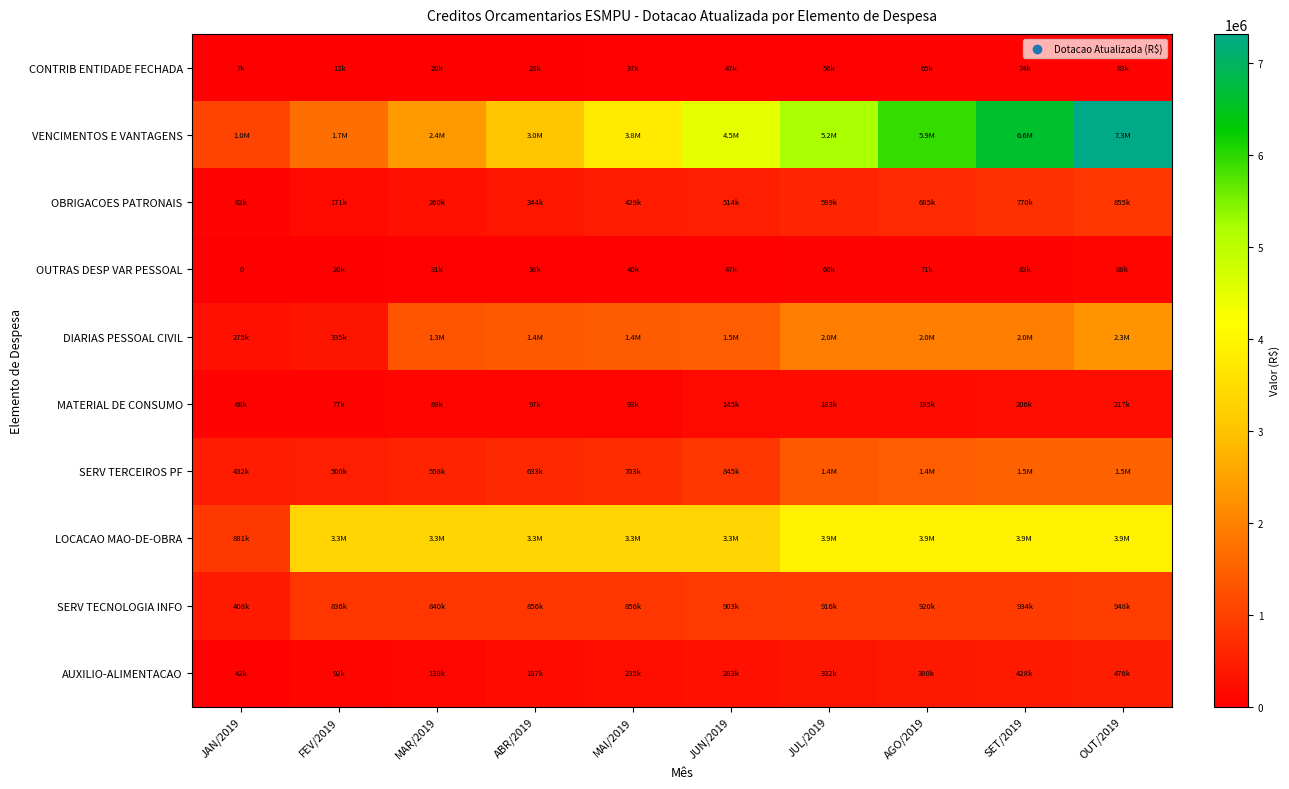

At which label does SERV TECNOLOGIA INFO reach its minimum?

JAN/2019